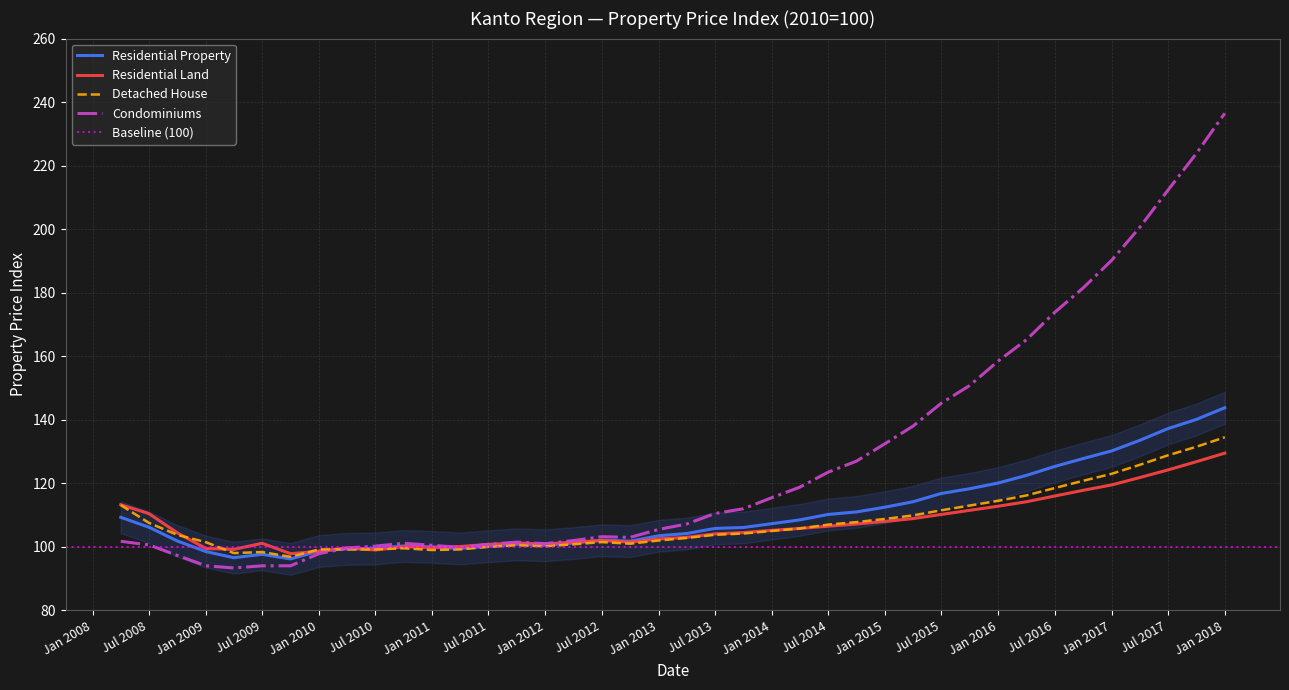

Where does the Residential Property series first go above 106?

2008-04